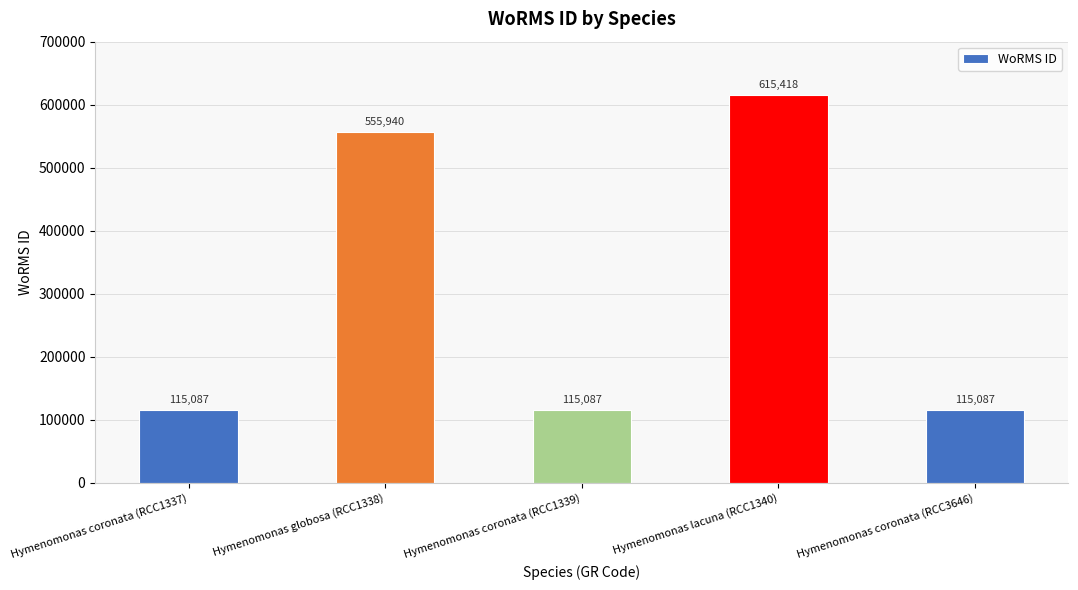

Reading left to right, transcribe all the data shown in this chart.

Hymenomonas coronata (RCC1337)=115087	Hymenomonas globosa (RCC1338)=555940	Hymenomonas coronata (RCC1339)=115087	Hymenomonas lacuna (RCC1340)=615418	Hymenomonas coronata (RCC3646)=115087